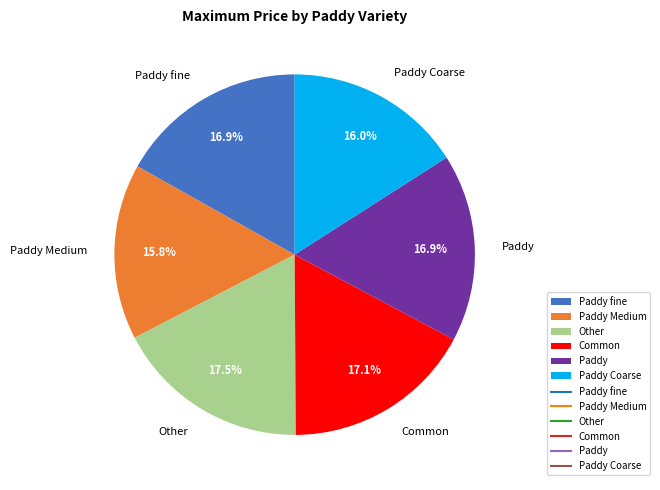

How much of the chart is everything except Other?

82.5%